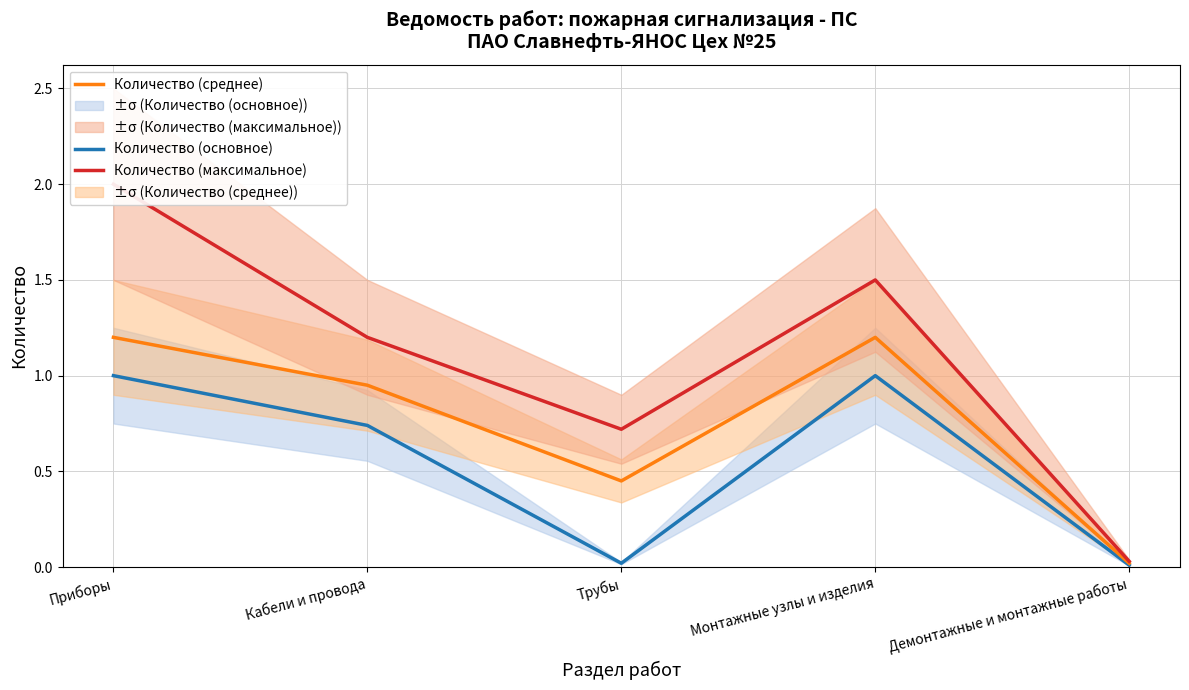

The Количество (основное) series shows 0.0 at Демонтажные и монтажные работы. True or false?

True